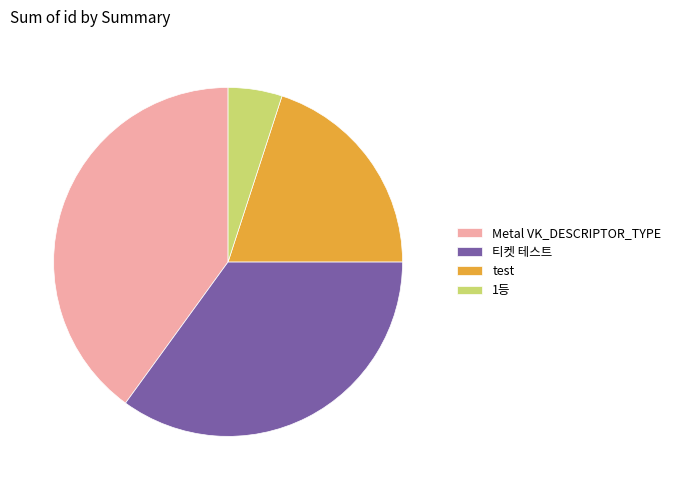

What is the smallest slice in the pie chart?

1등